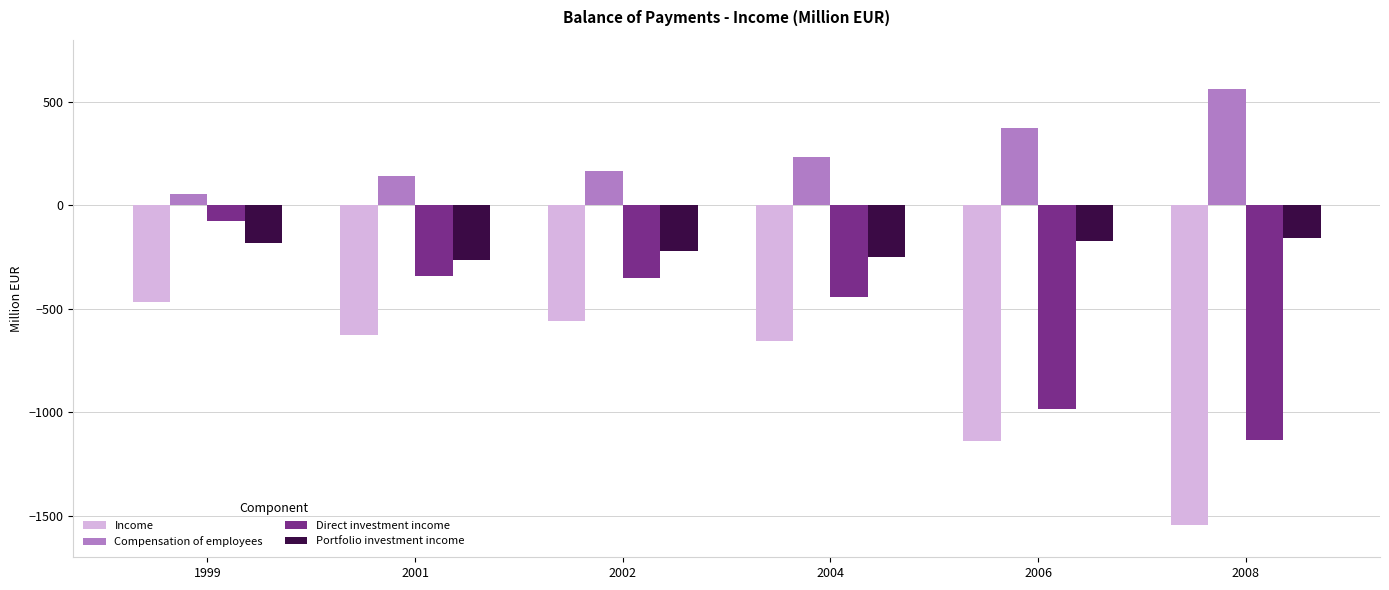

The value of Portfolio investment income at 2004 is -328.4. True or false?

False